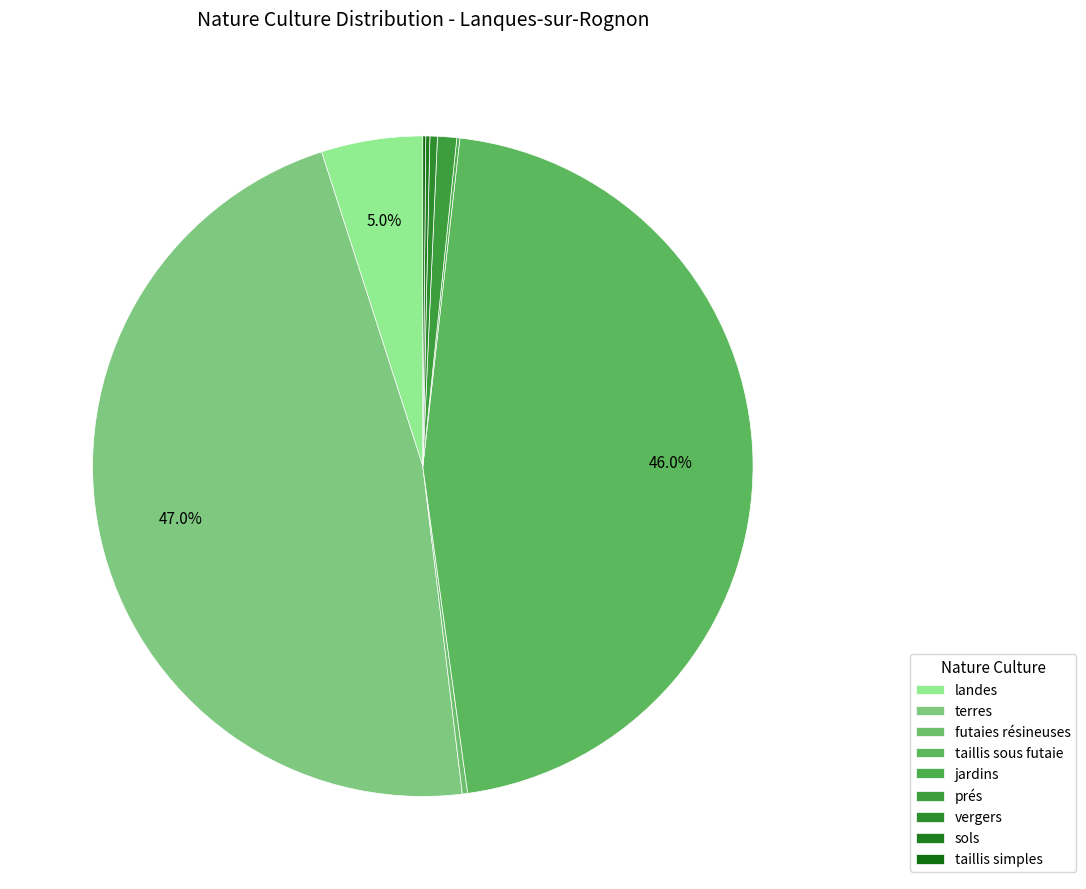

How many segments does this pie chart have?

9